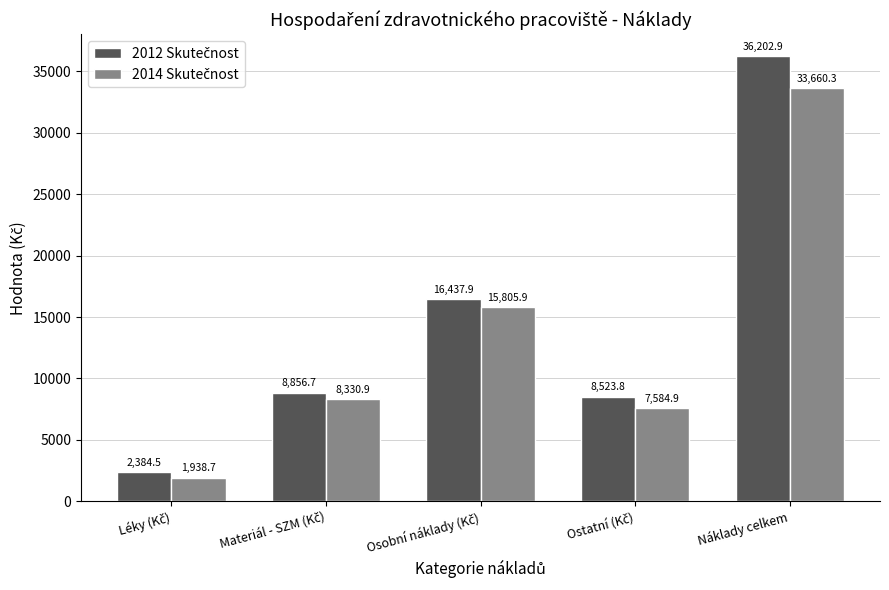

What is the smallest value displayed?

1938.7